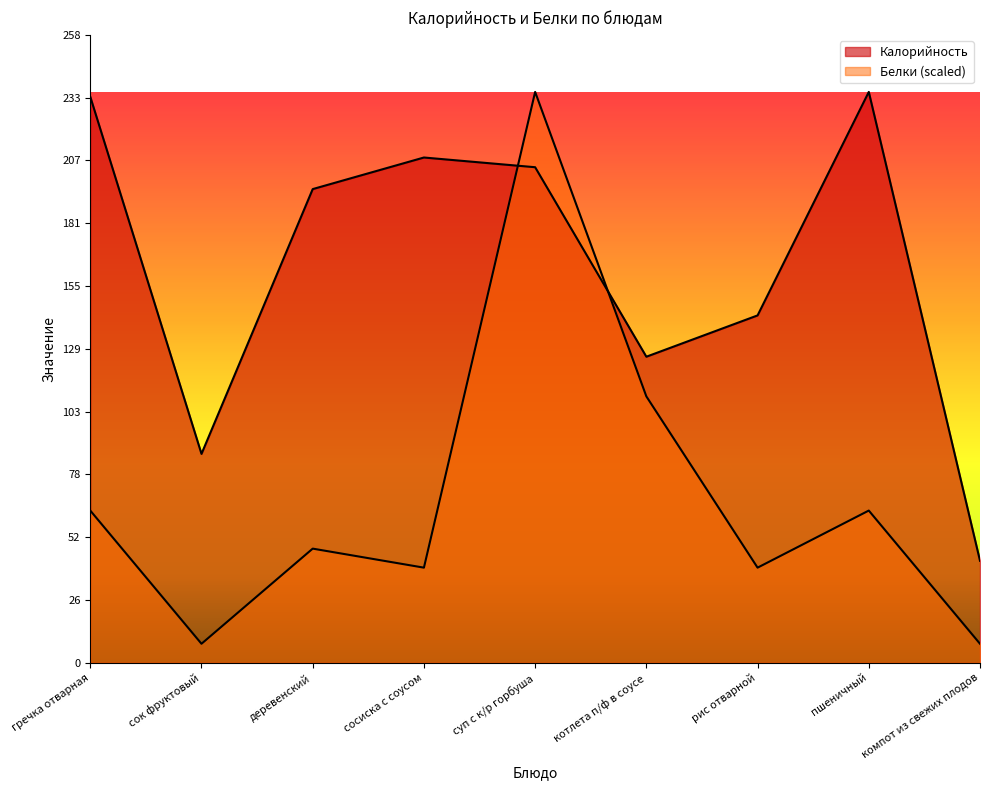

The Белки series shows 13.5 at компот из свежих плодов. True or false?

False